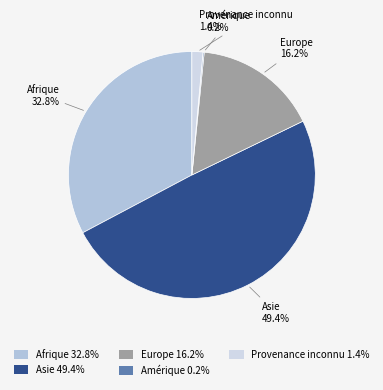

The Provenance inconnu slice represents 1% of the pie. True or false?

True